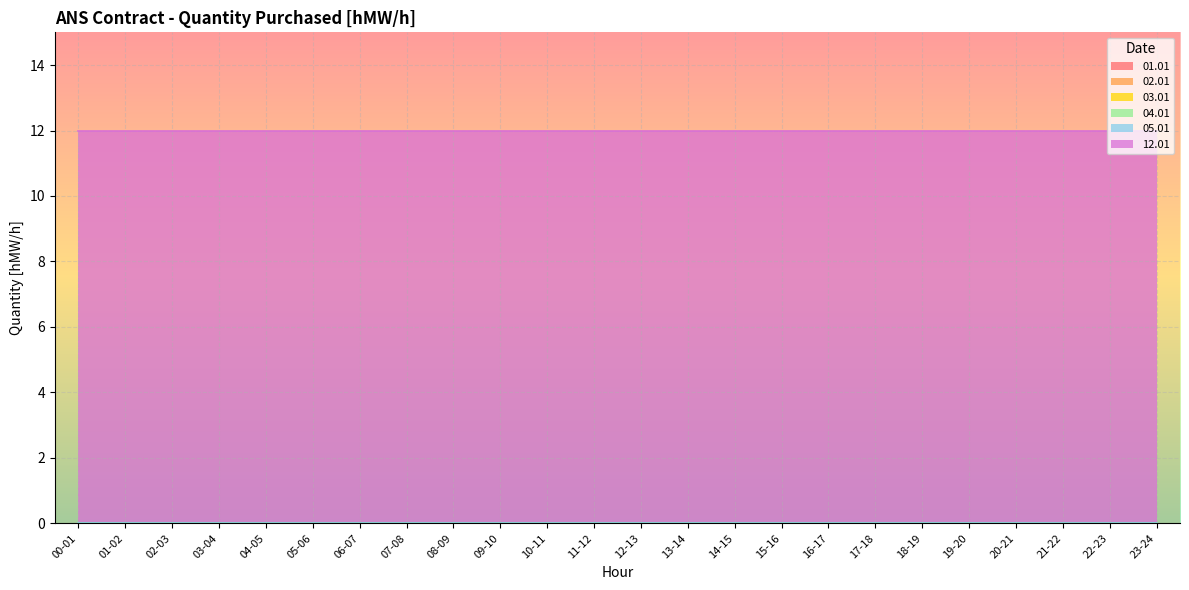

Reading right to left, list all the values displayed in this chart.

01.01: 0	0	0	0	0	0	0	0	0	0	0	0	0	0	0	0	0	0	0	0	0	0	0	0
02.01: 0	0	0	0	0	0	0	0	0	0	0	0	0	0	0	0	0	0	0	0	0	0	0	0
03.01: 0	0	0	0	0	0	0	0	0	0	0	0	0	0	0	0	0	0	0	0	0	0	0	0
04.01: 0	0	0	0	0	0	0	0	0	0	0	0	0	0	0	0	0	0	0	0	0	0	0	0
05.01: 0	0	0	0	0	0	0	0	0	0	0	0	0	0	0	0	0	0	0	0	0	0	0	0
12.01: 12	12	12	12	12	12	12	12	12	12	12	12	12	12	12	12	12	12	12	12	12	12	12	12